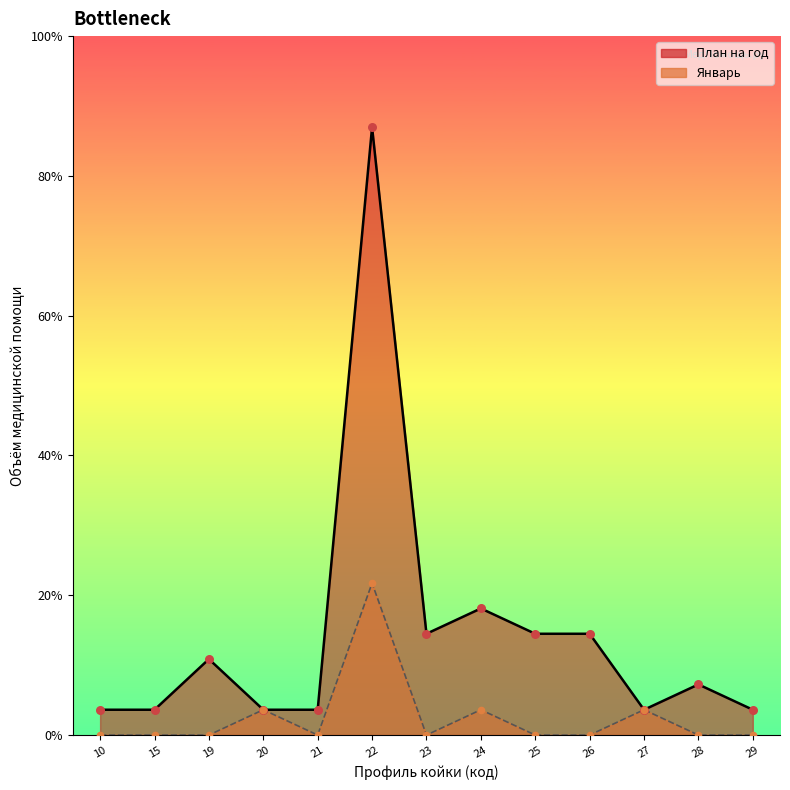

Which series contains the highest Y value?

План на год